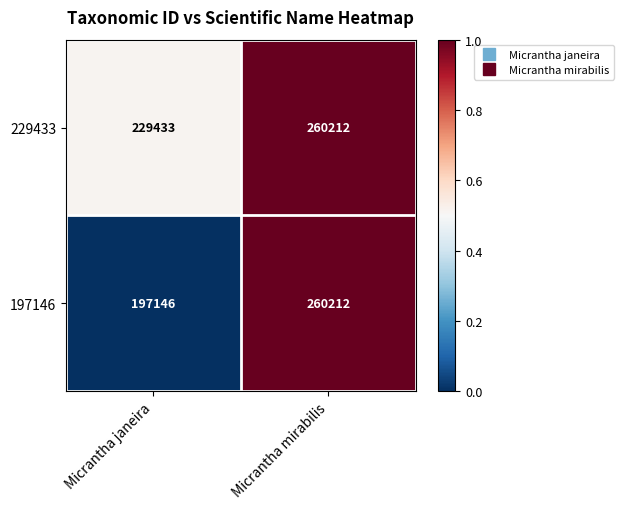

Read the 229433 value at Micrantha mirabilis, to the nearest 100.

260200